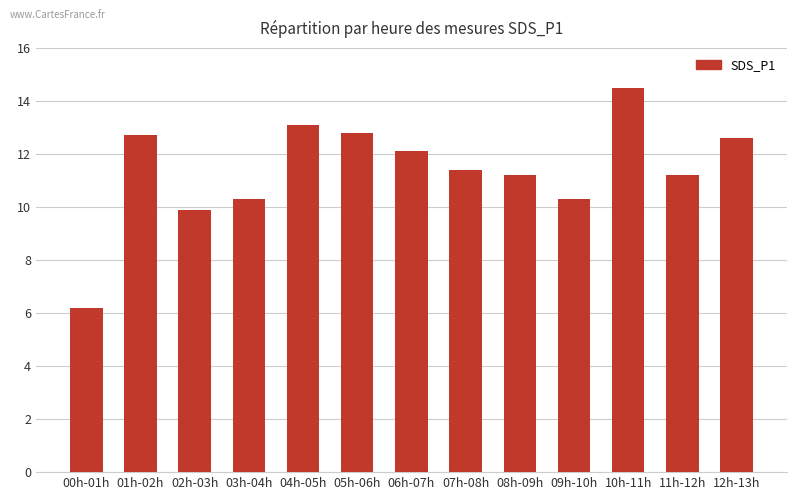

What is the difference between the maximum and minimum values?

8.3